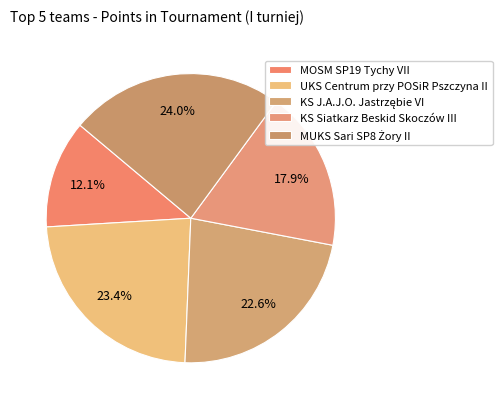

Approximately how many times larger is the value at UKS Centrum przy POSiR Pszczyna II compared to KS Siatkarz Beskid Skoczów III?

1.3